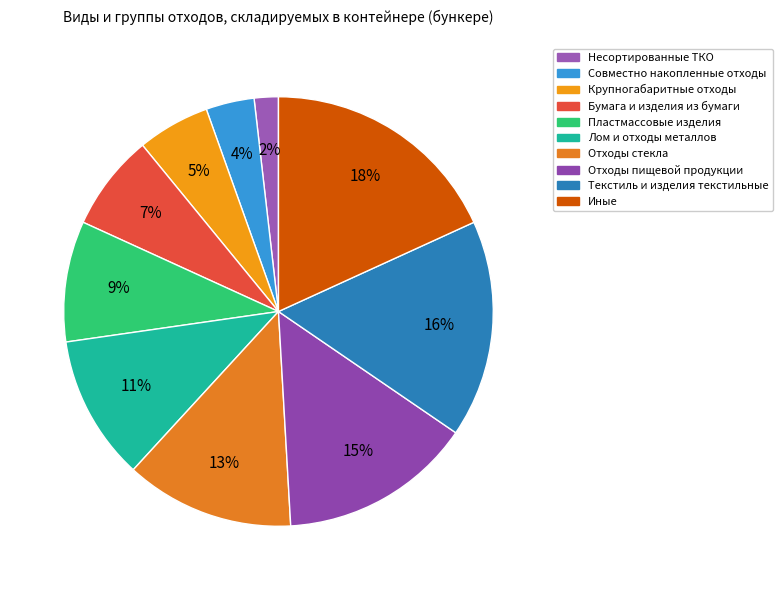

Does Отходы стекла represent more than half of the total?

No